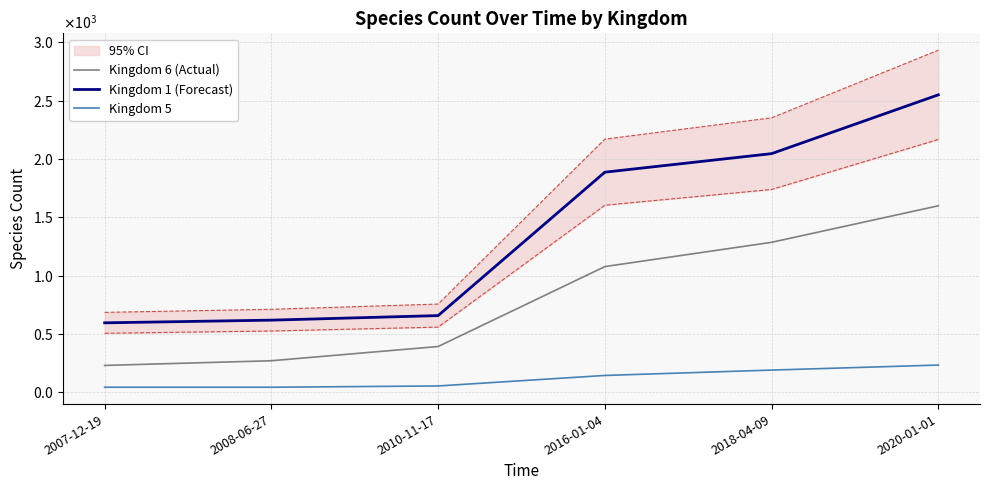

Is the value of Kingdom 1 (Forecast) at 2010-11-17 greater than the value of Kingdom 5 at 2016-01-04?

Yes